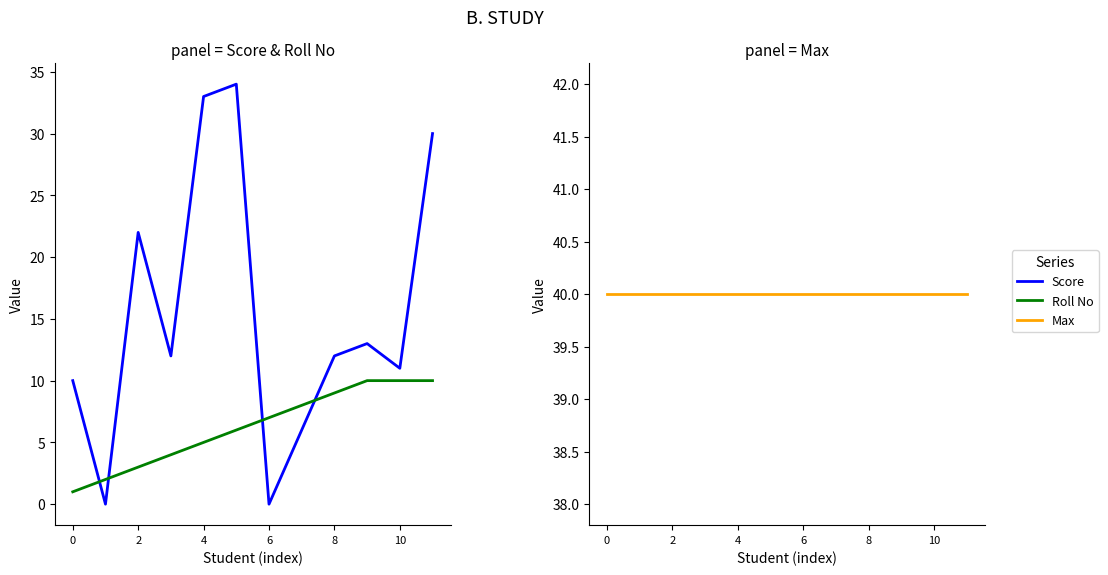

What is the sum of the Max values at 6 and 11?

80